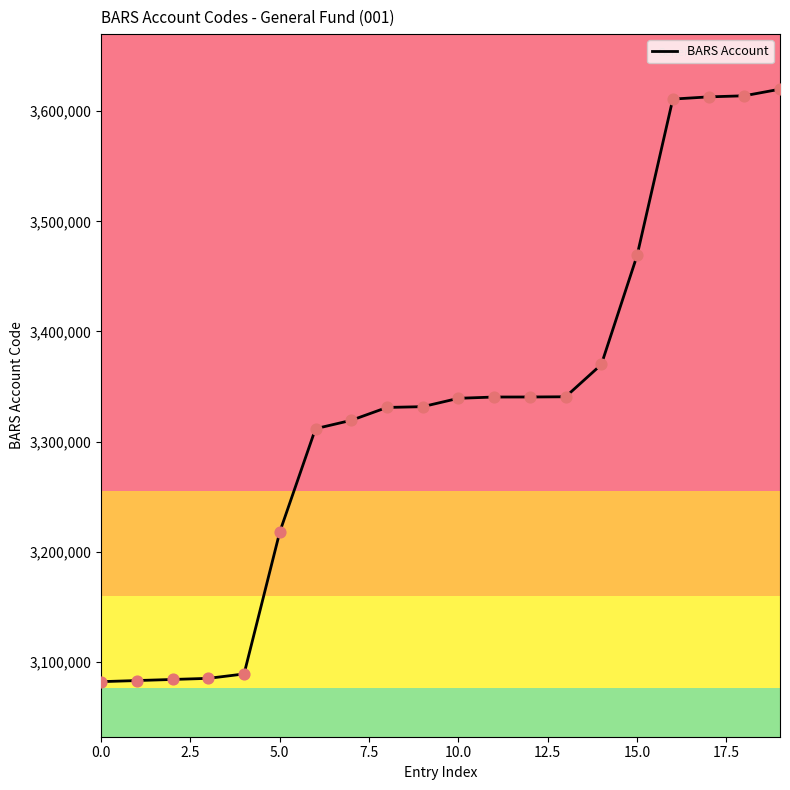

What is the minimum value shown in the chart?

3082000